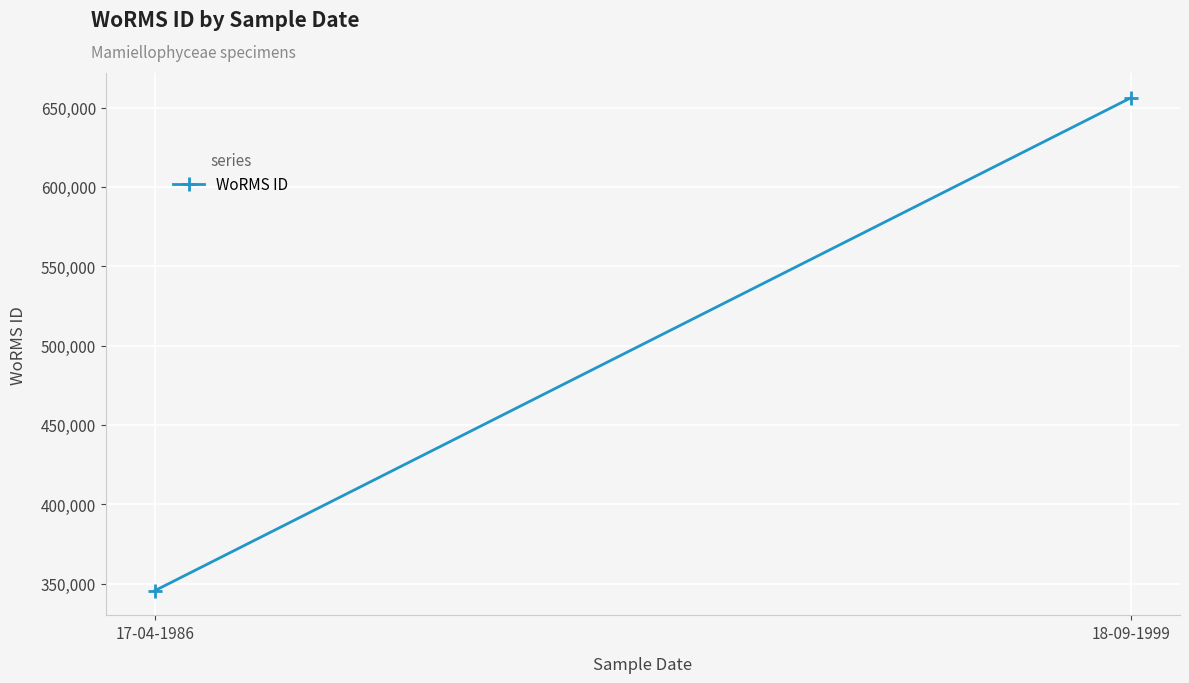

Reading left to right, extract all data points from this chart.

345459	656266